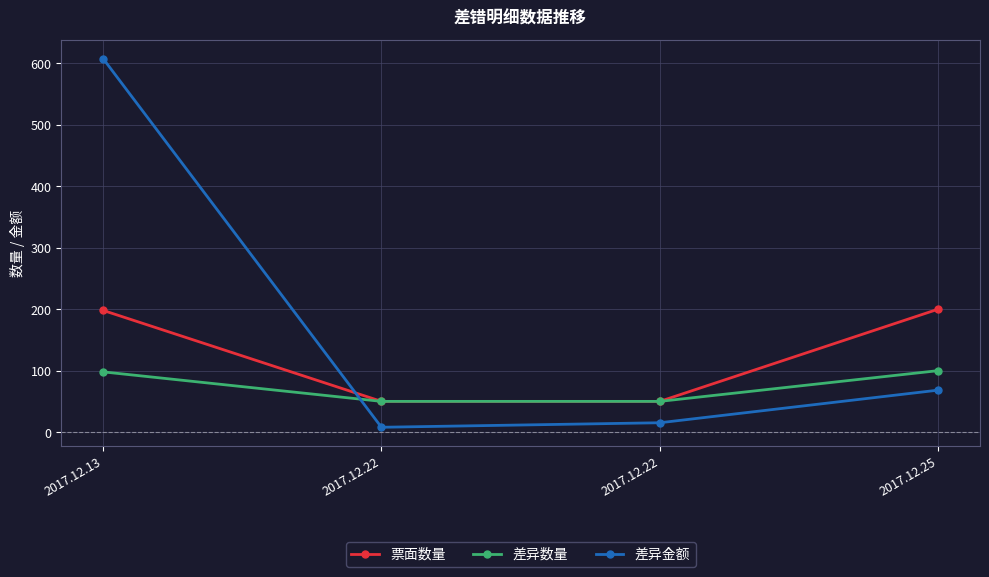

What is the maximum value shown in the chart?

607.6